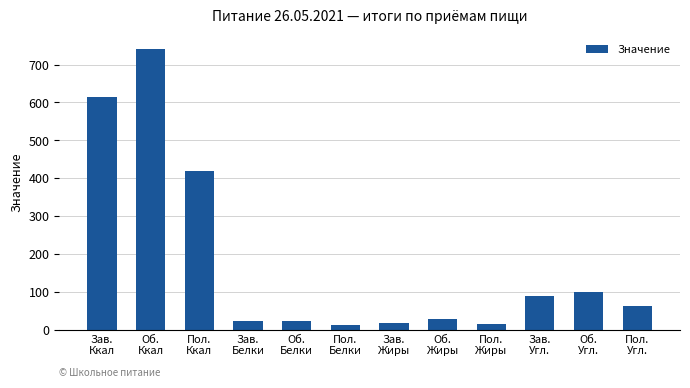

At which label is the value closest to 376?

Пол.
Ккал